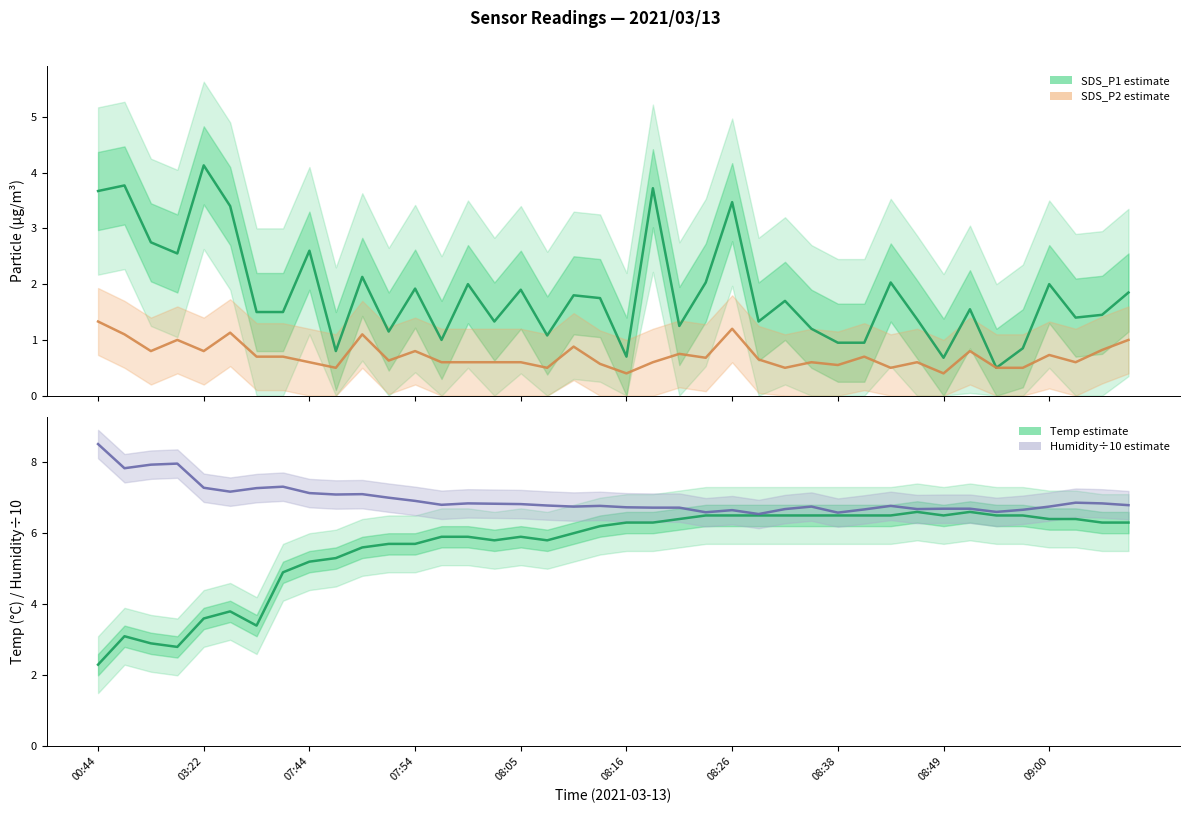

How many distinct data groups are displayed?

4